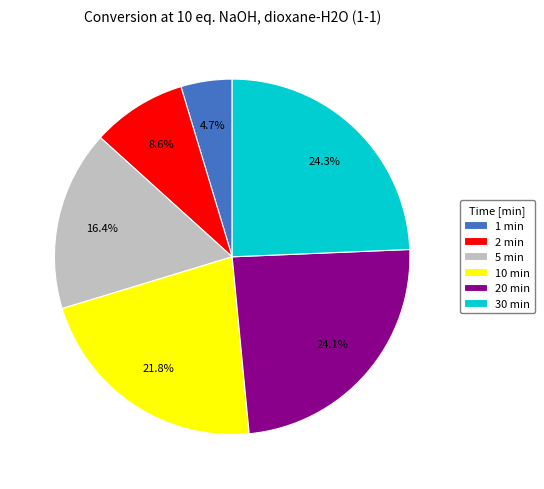

What is the smallest slice in the pie chart?

1 min